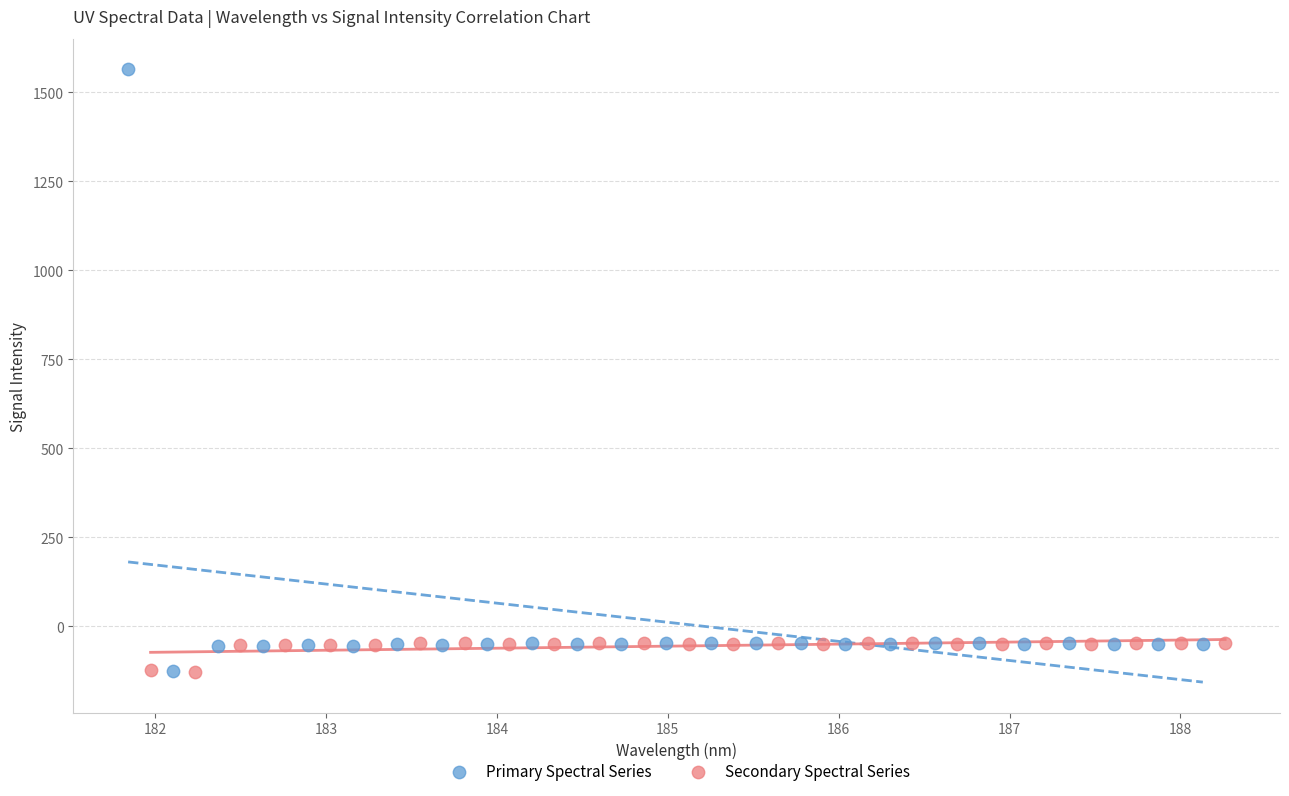

What are all the series names shown in the legend?

Primary Spectral Series, Secondary Spectral Series